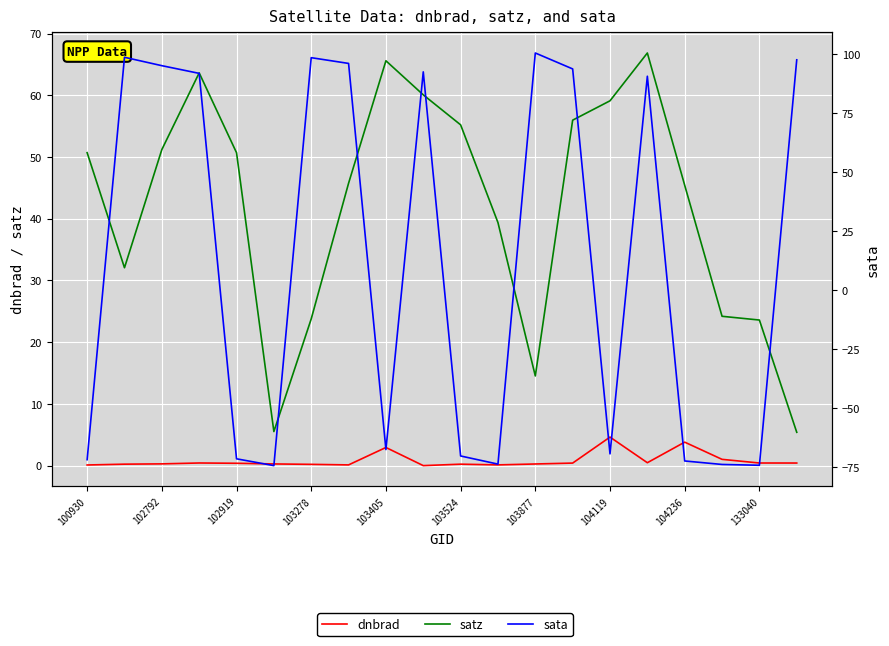

What is the smallest value displayed?

-74.2